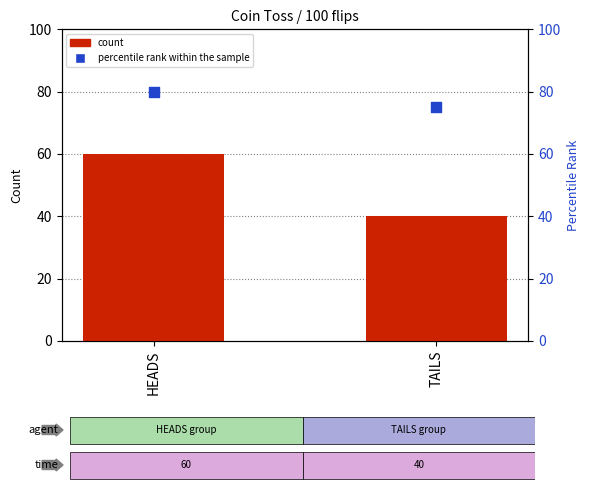

Is the value of percentile rank within the sample at TAILS greater than the value of count at HEADS?

Yes